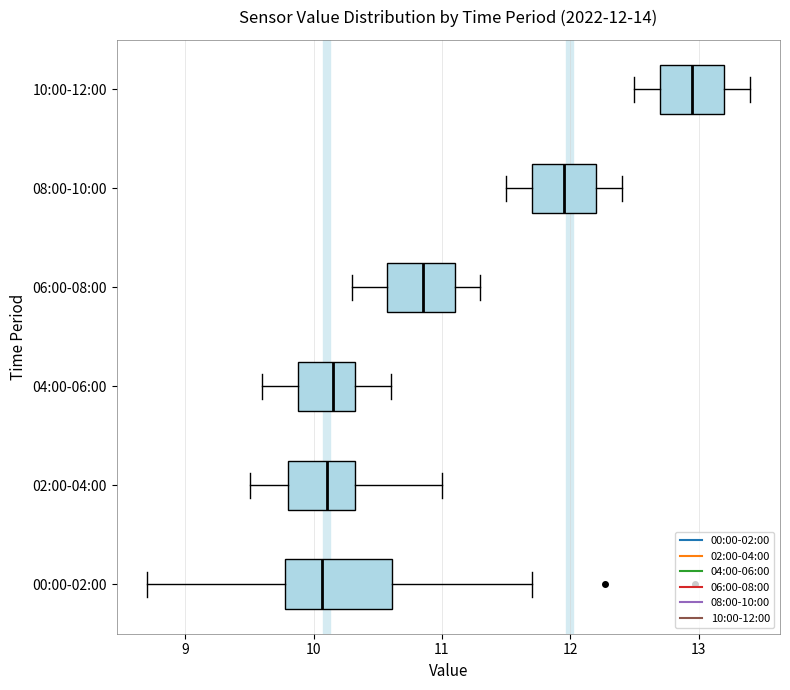

Which box has the furthest to the right median line?

10:00-12:00